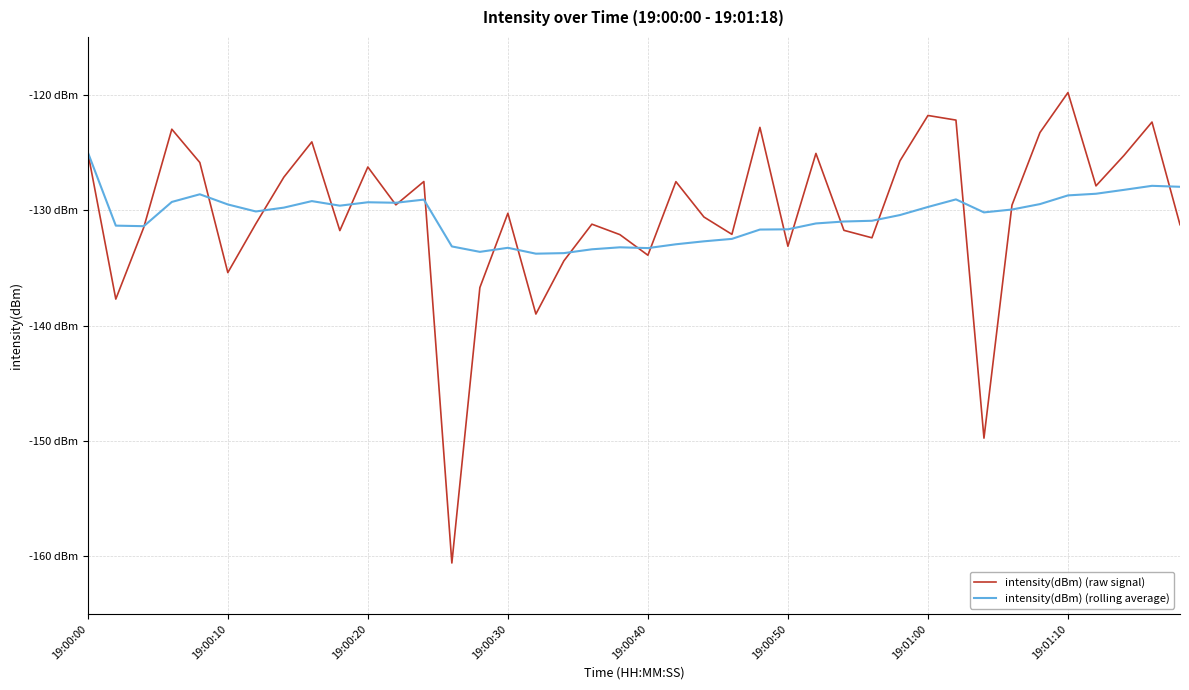

What is the sum of all intensity(dBm) (raw signal) values?

-5208.7